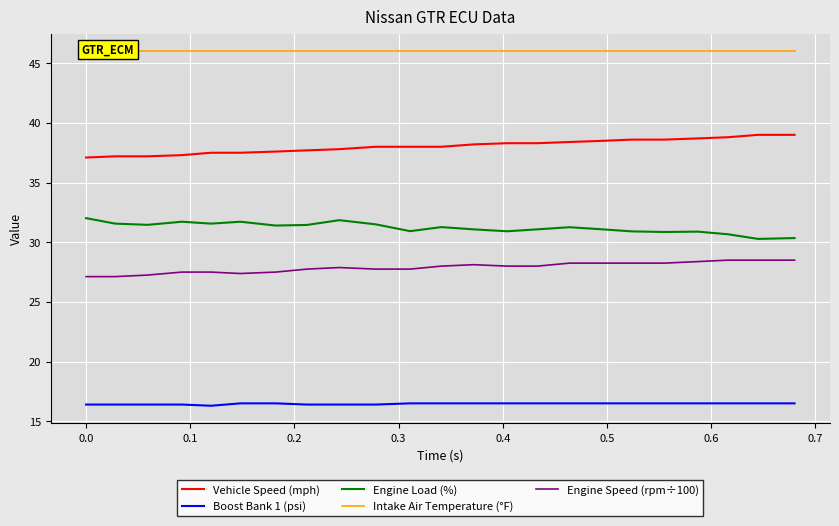

In Engine Load (%), how many points are lower than both neighbors (excluding endpoints)?

7